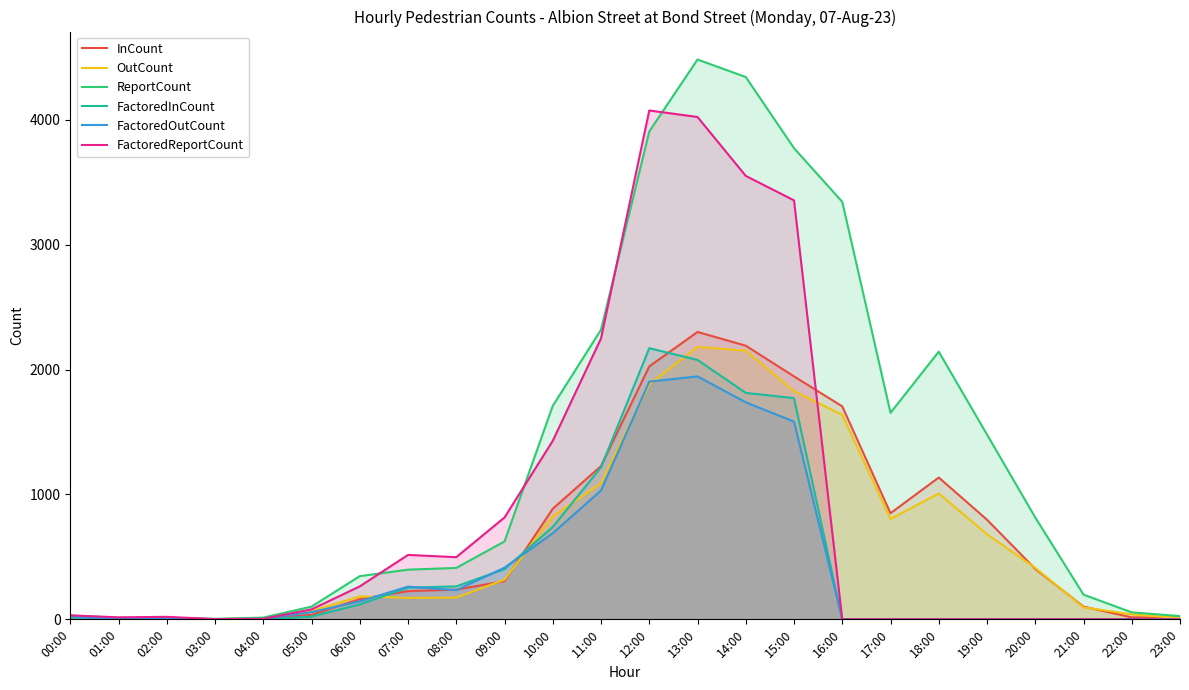

Which series has the largest range (max minus min)?

ReportCount